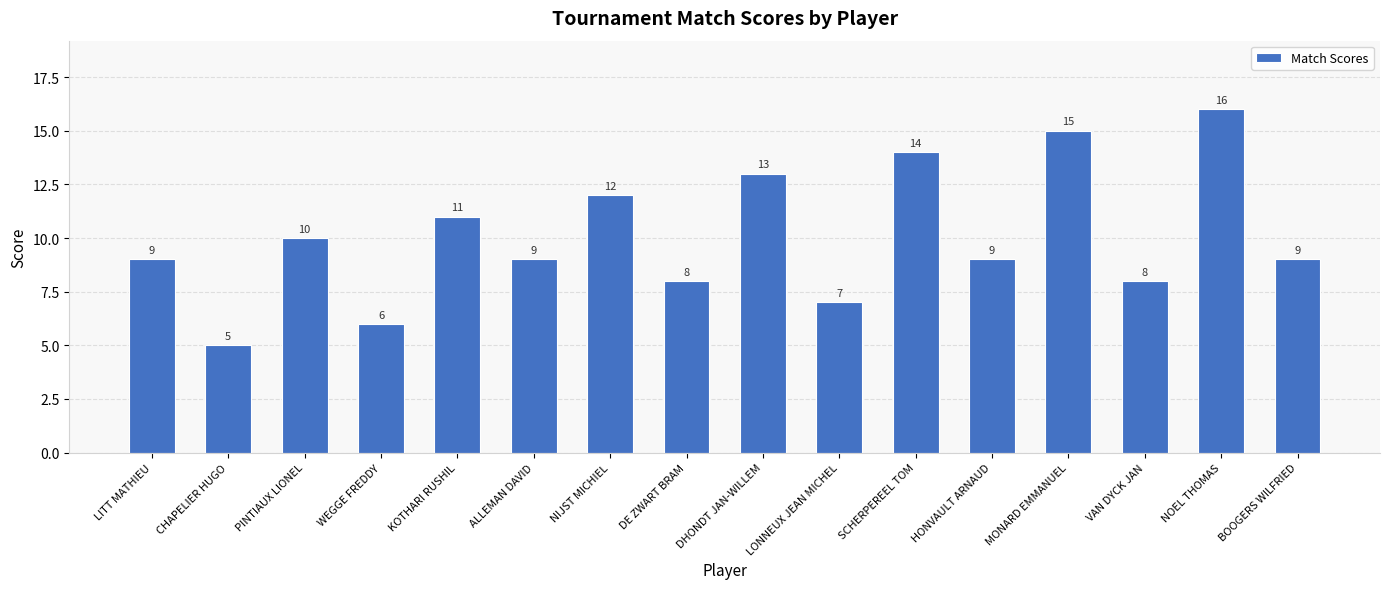

What is the ratio of the value at LONNEUX JEAN MICHEL to the value at SCHERPEREEL TOM?

0.5